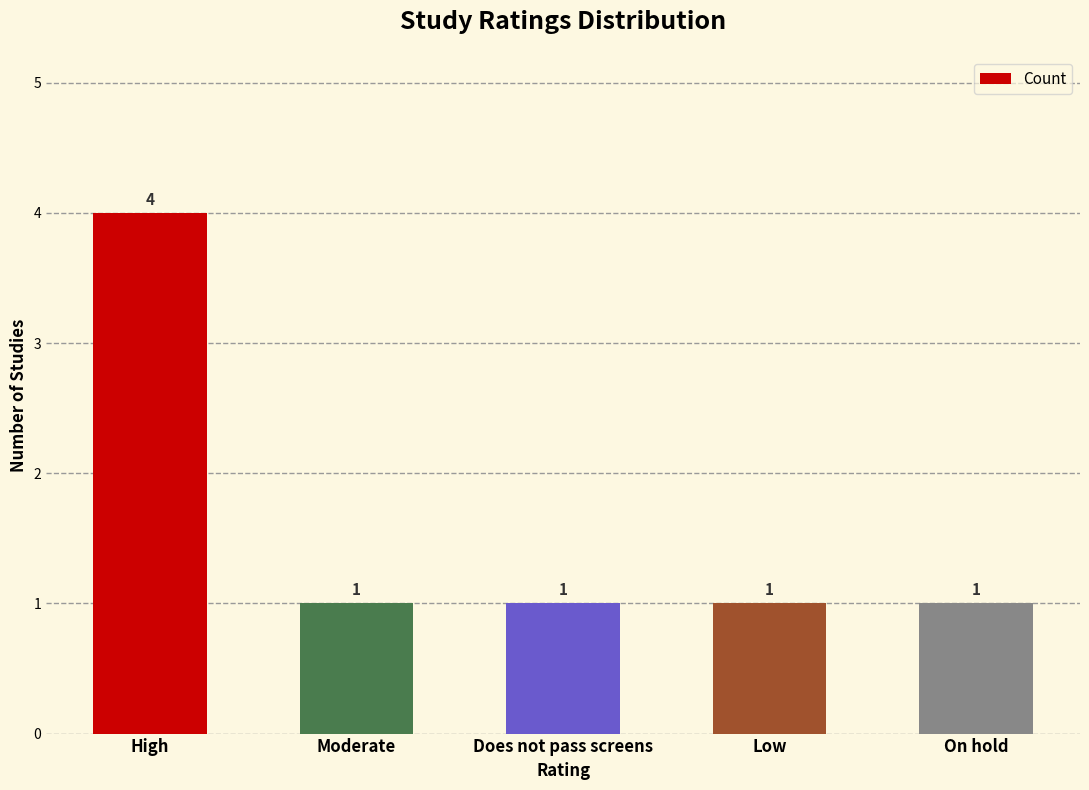

At which category does the chart reach its peak across all series?

High